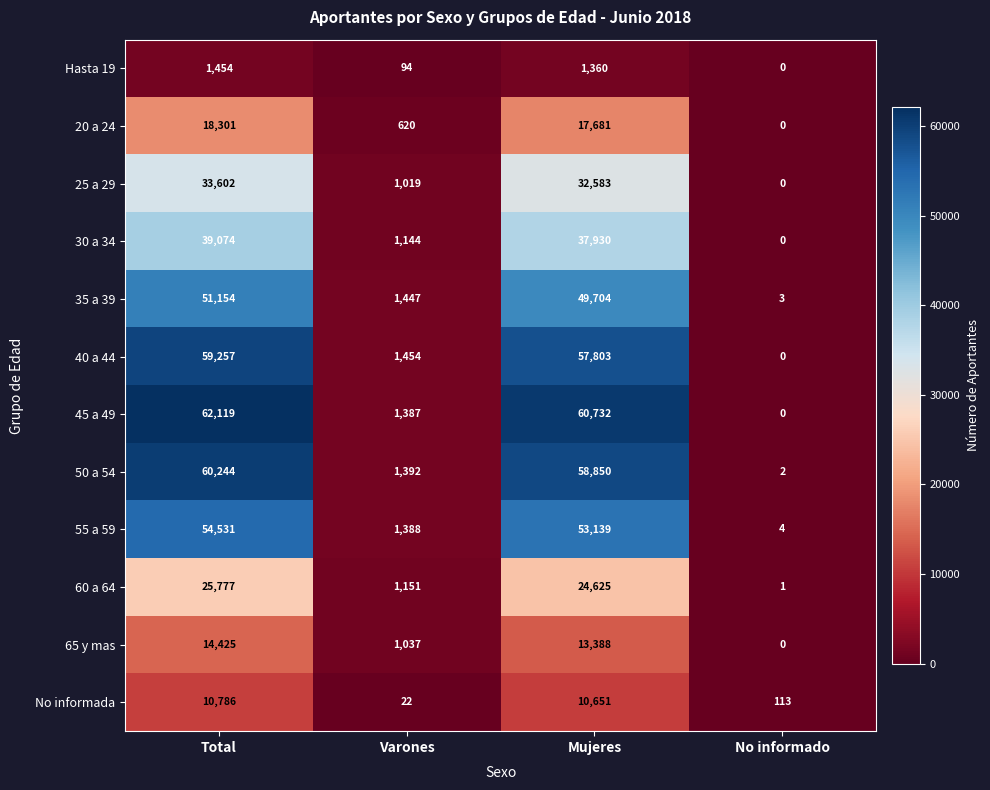

At Total, list the series in order from smallest to largest.

Hasta 19, No informada, 65 y mas, 20 a 24, 60 a 64, 25 a 29, 30 a 34, 35 a 39, 55 a 59, 40 a 44, 50 a 54, 45 a 49